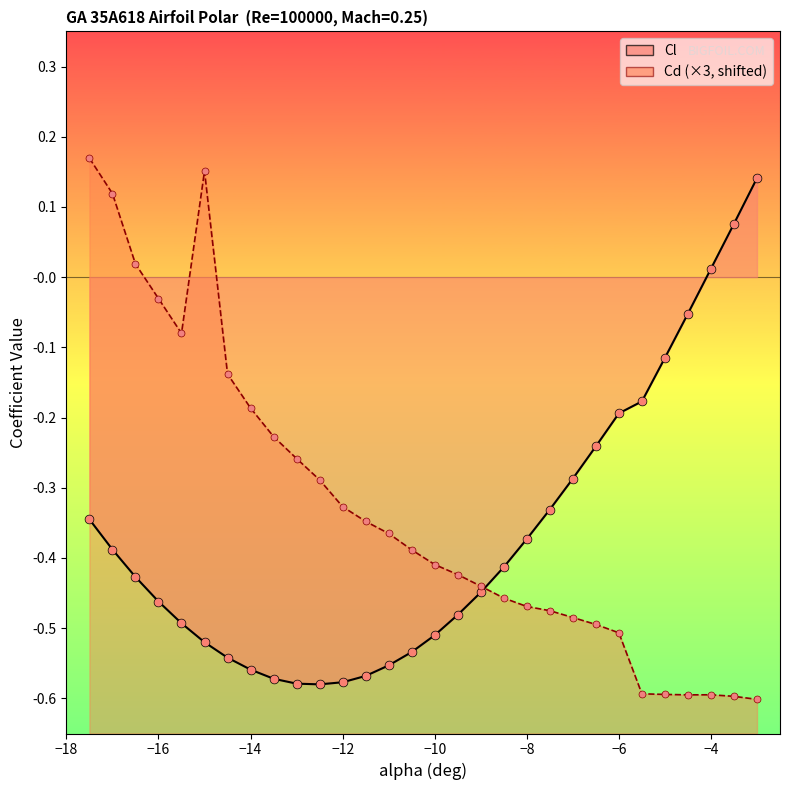

What is the total value across all series at -8.5?

-0.9